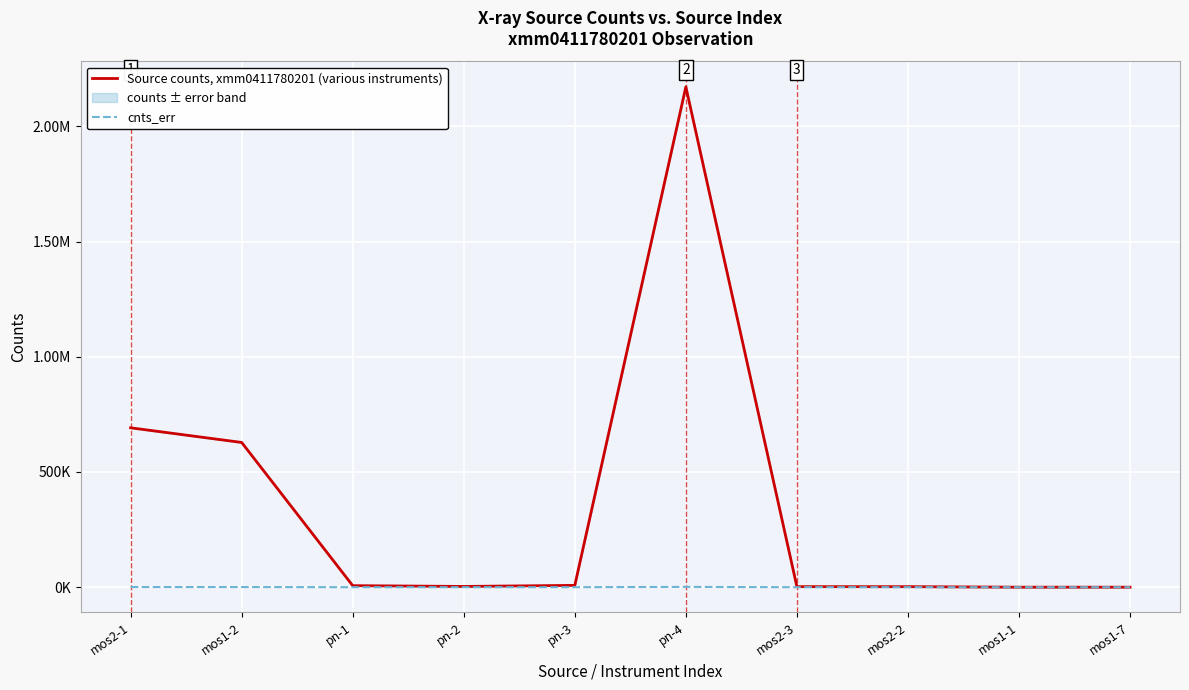

In cnts_err, how many points are lower than both neighbors (excluding endpoints)?

3